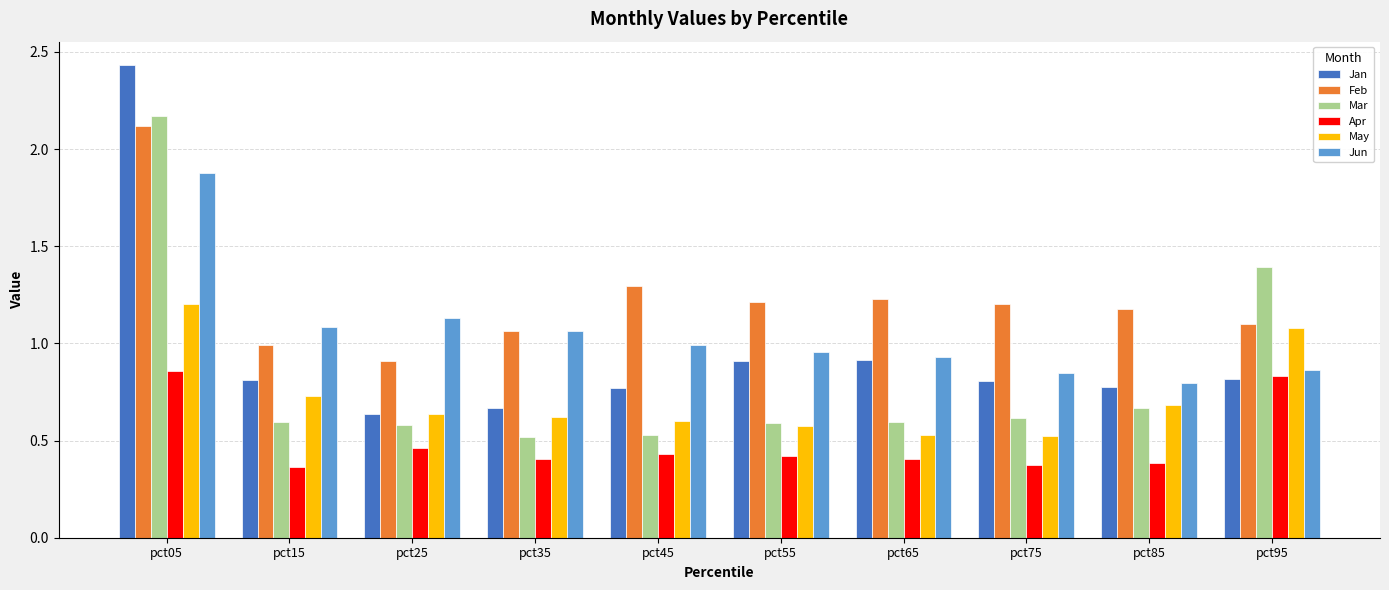

The value of Apr at pct35 is 0.4. True or false?

True